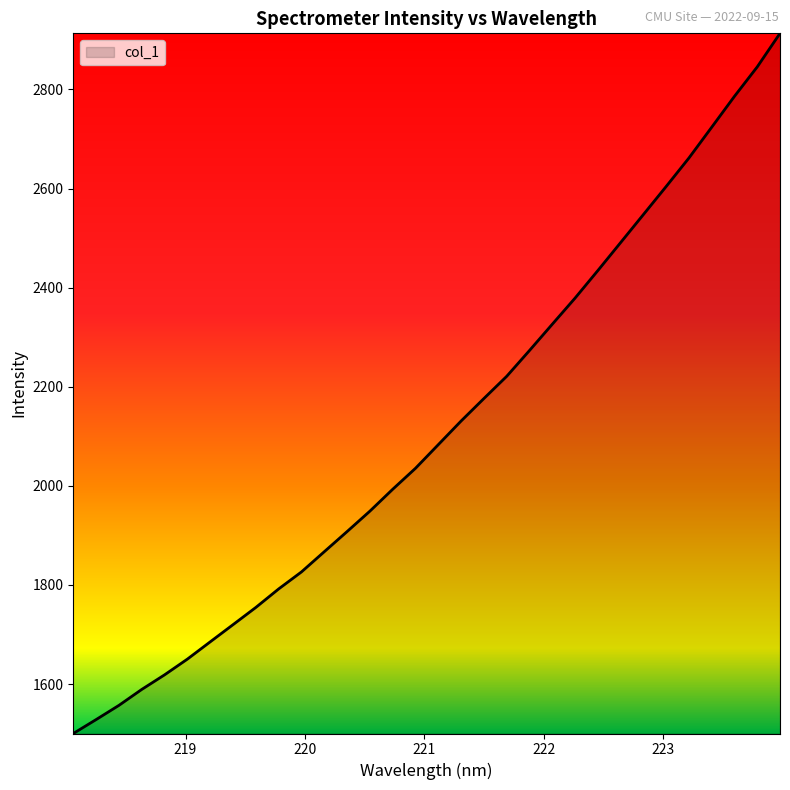

What is the greatest value displayed?

2913.1